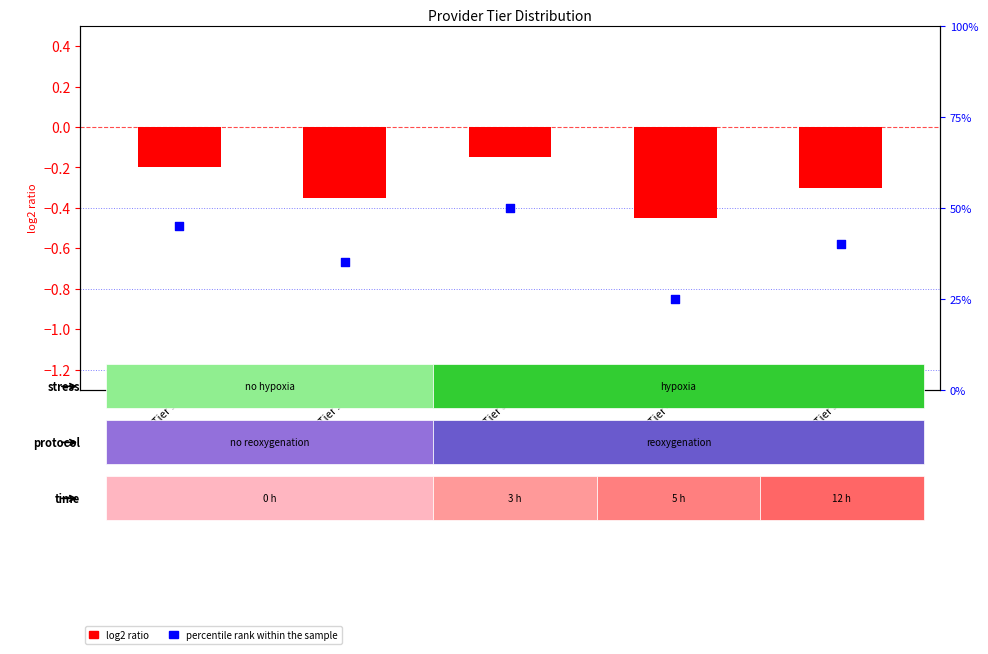

At which category is the sum across all series the highest?

Tier 3